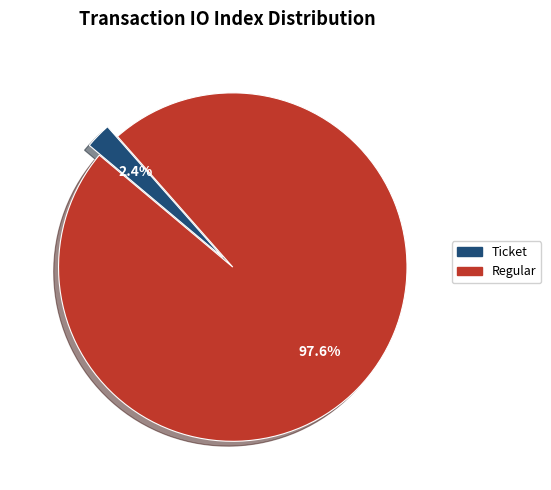

How much of the chart is everything except Ticket?

97.6%